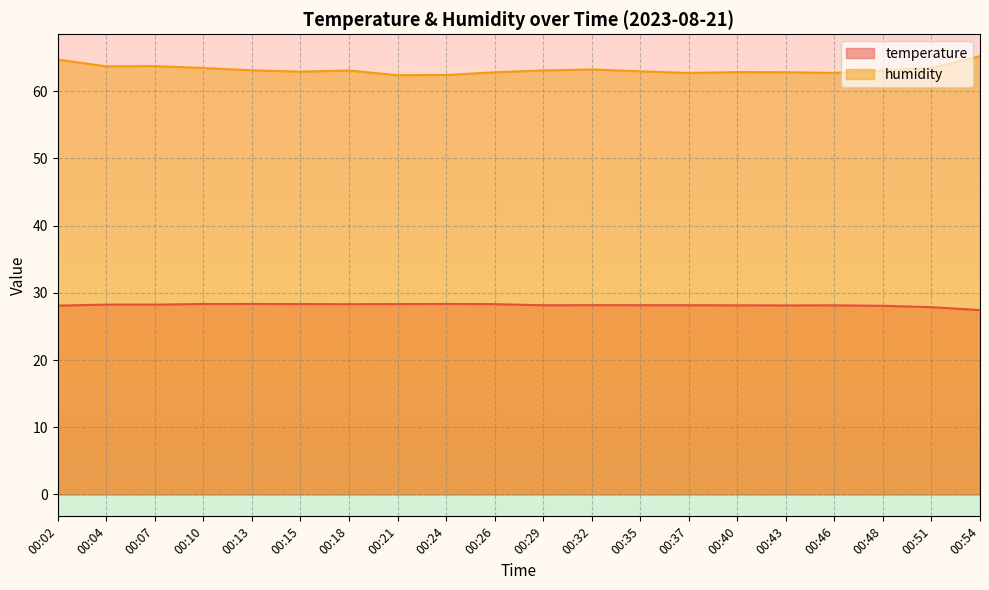

Between 00:29 and 00:07, which is larger?

00:07